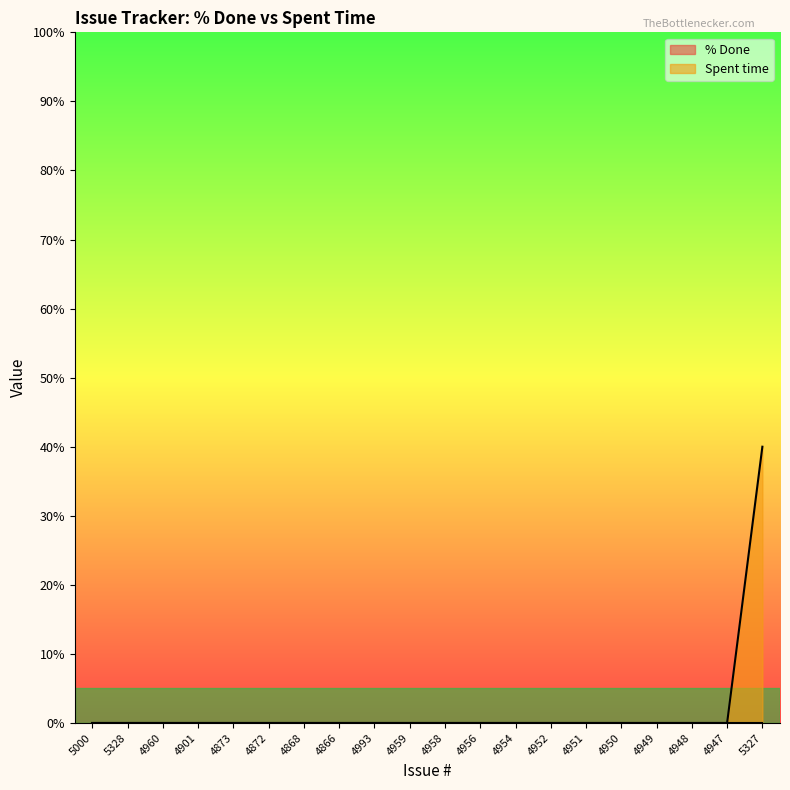

The chart shows a value of 0 at 4948. True or false?

True